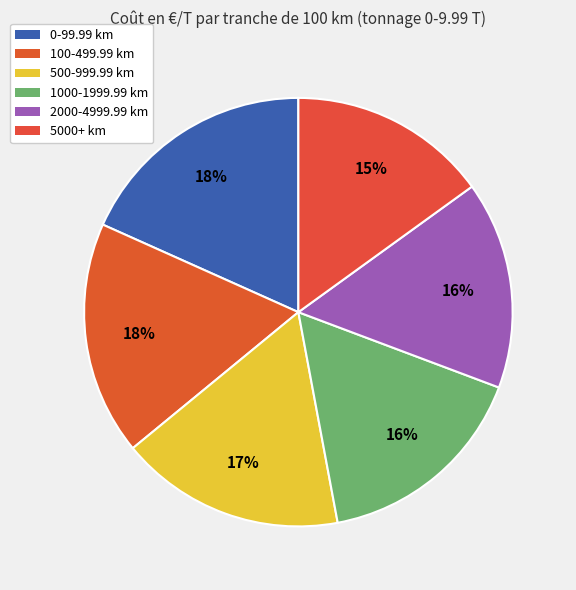

Does any single category account for the majority?

No